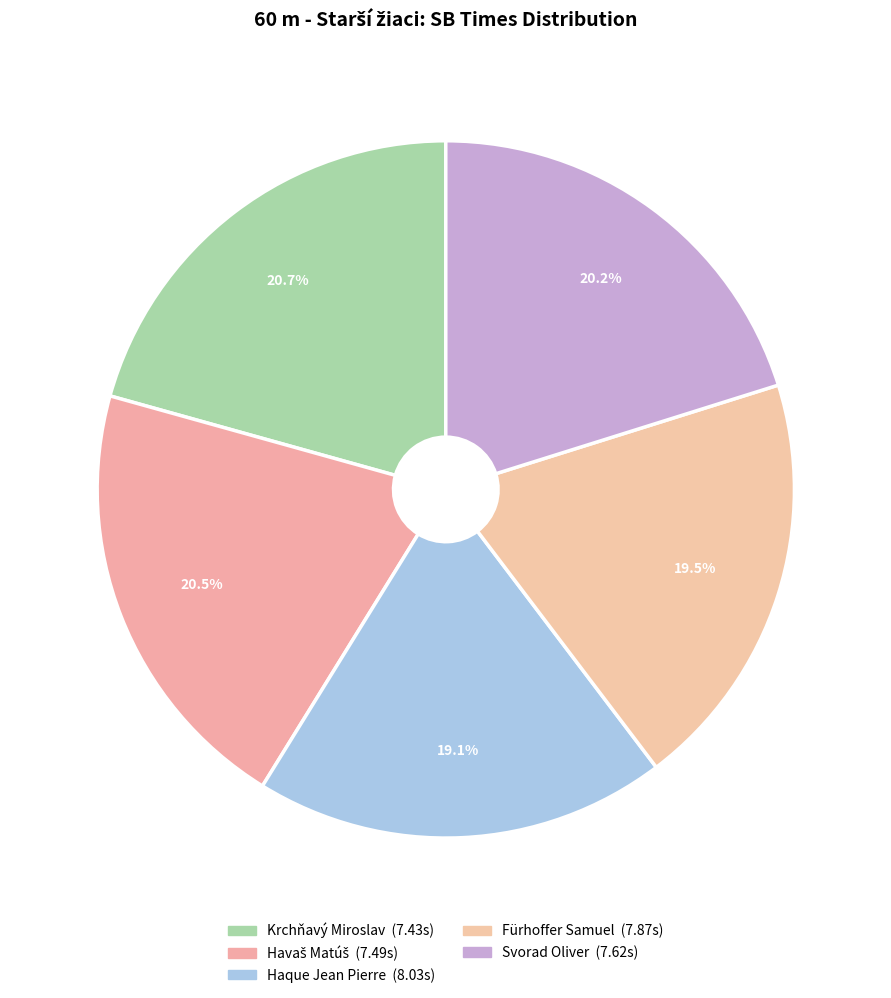

How many slices are in this pie chart?

5